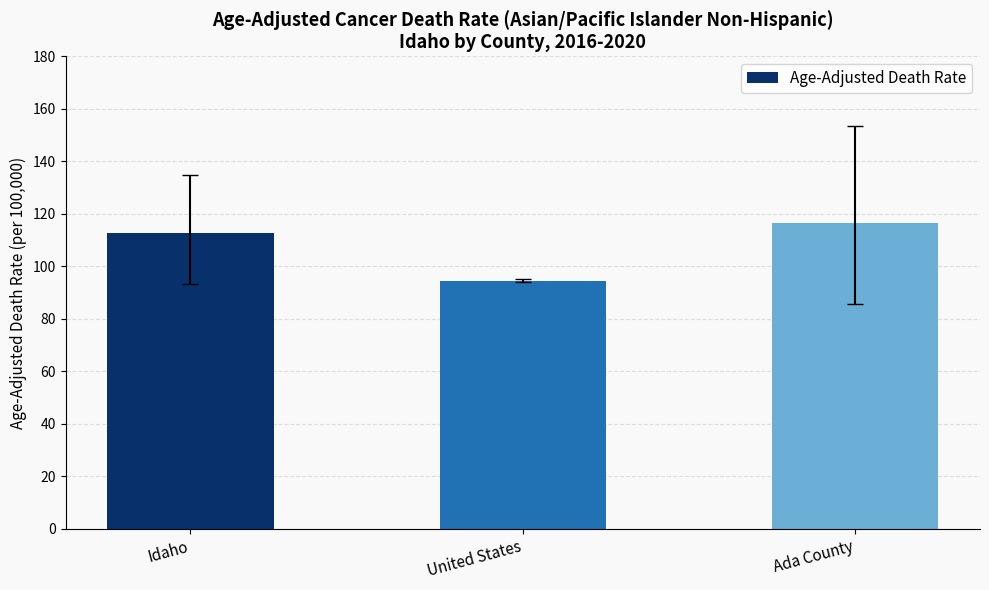

The chart shows a value of 42.6 at United States. True or false?

False